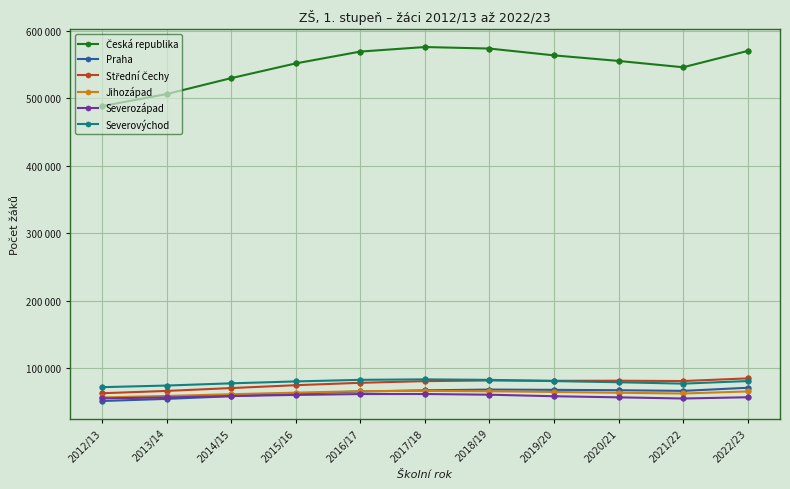

Does the chart have visible grid lines?

Yes